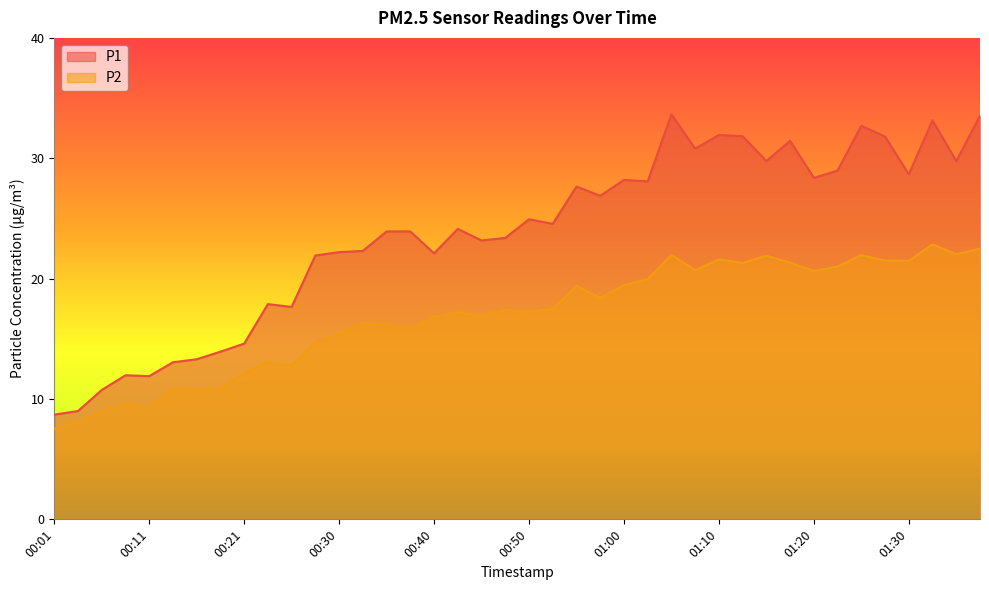

Which label corresponds to the largest value in the chart?

01:05